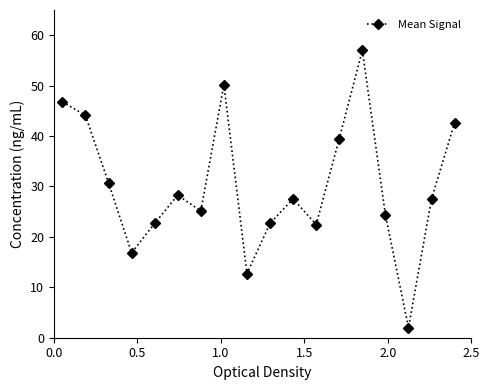

What is the smallest value displayed?

2.0